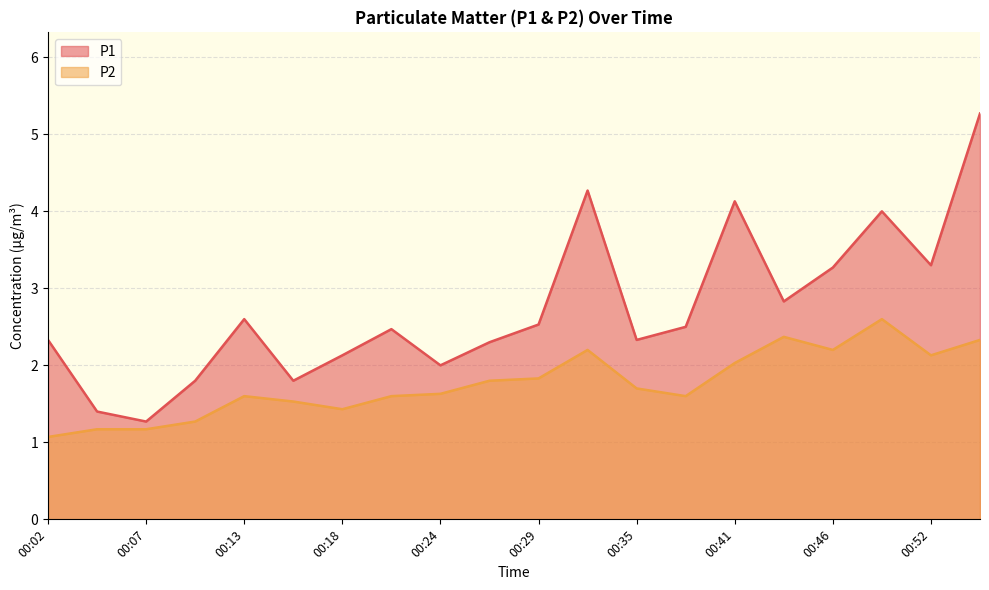

Reading left to right, what are all the values shown in this chart?

P1: 2.3	1.4	1.3	1.8	2.6	1.8	2.1	2.5	2.0	2.3	2.5	4.3	2.3	2.5	4.1	2.8	3.3	4.0	3.3	5.3
P2: 1.1	1.2	1.2	1.3	1.6	1.5	1.4	1.6	1.6	1.8	1.8	2.2	1.7	1.6	2.0	2.4	2.2	2.6	2.1	2.3